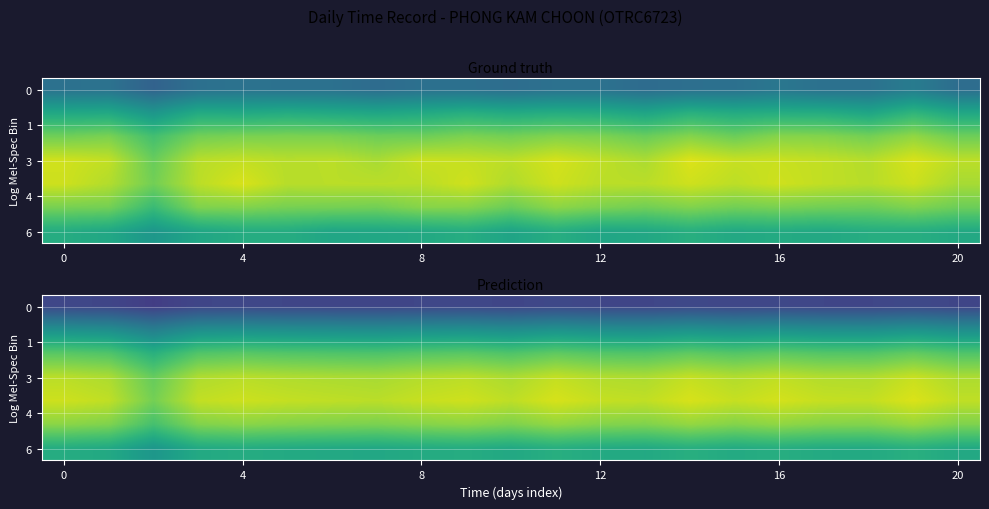

How many data points in 3 are less than 10?

1